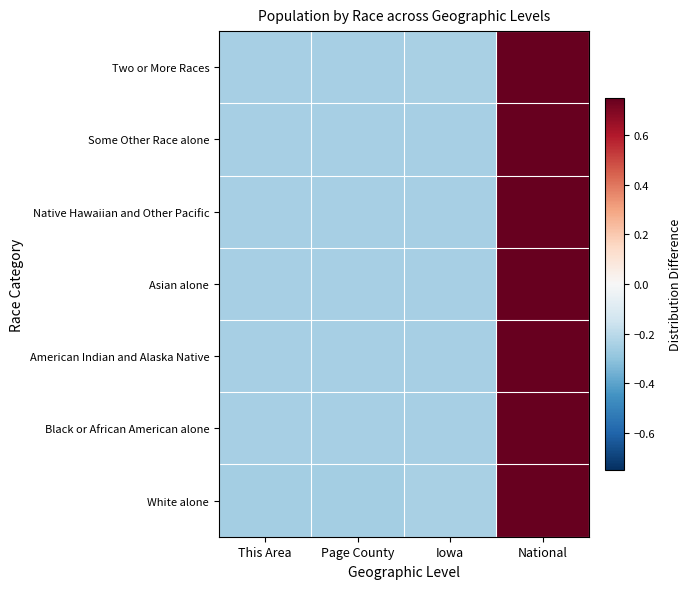

Which category has the highest value across all series?

National